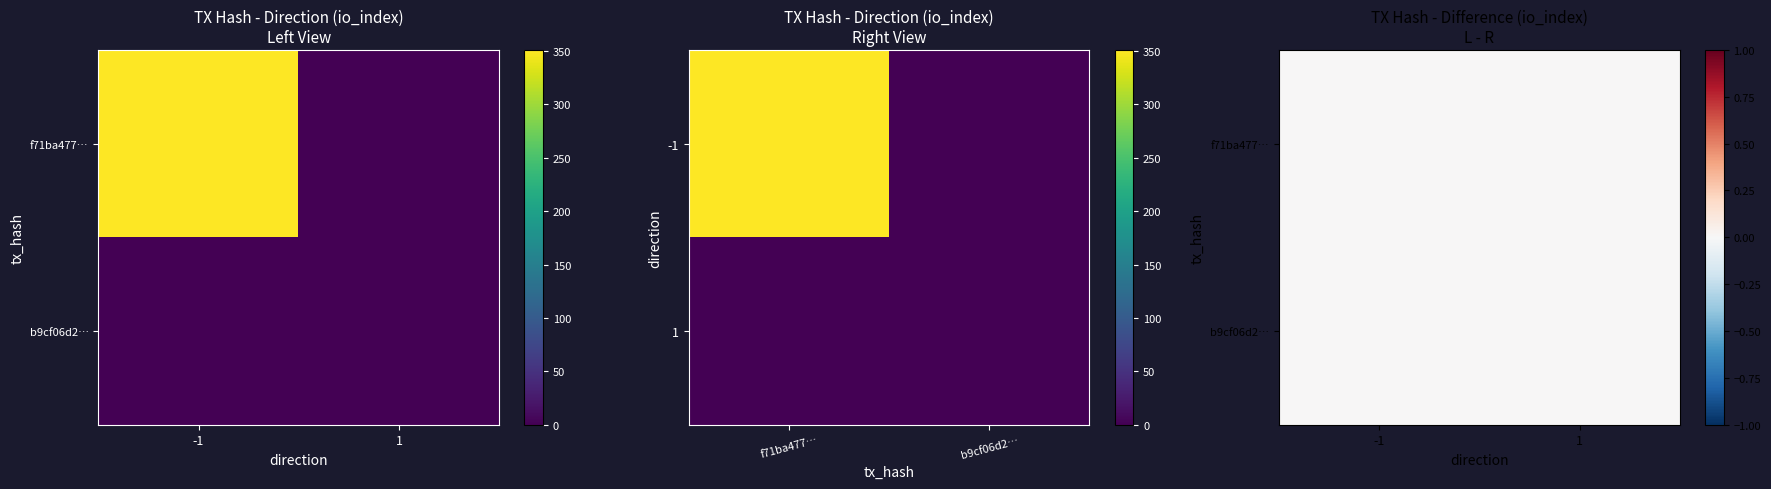

True or false: f71ba477c7a1bd87ff024bffe8972a24f1db4ea has a value of 351 at -1.

True